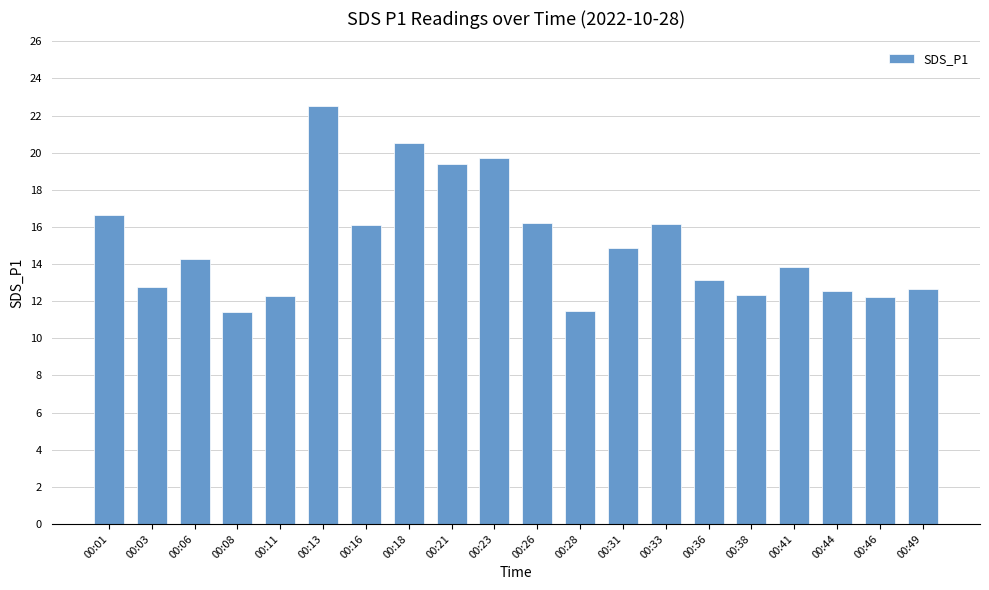

What is the average value?

15.1